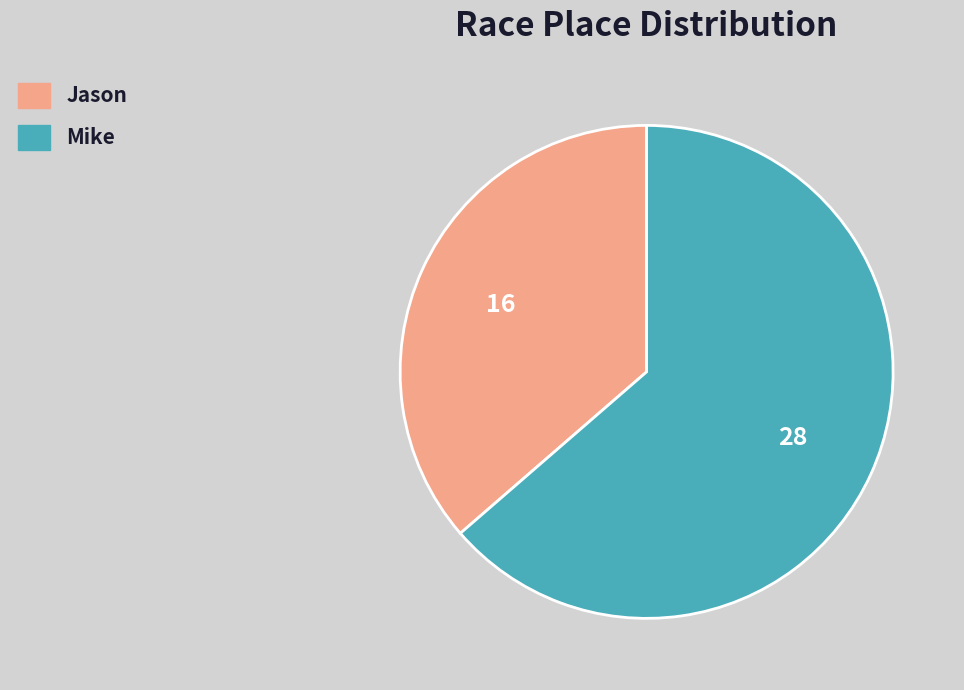

Is the sum of Mike and Jason greater than half?

Yes